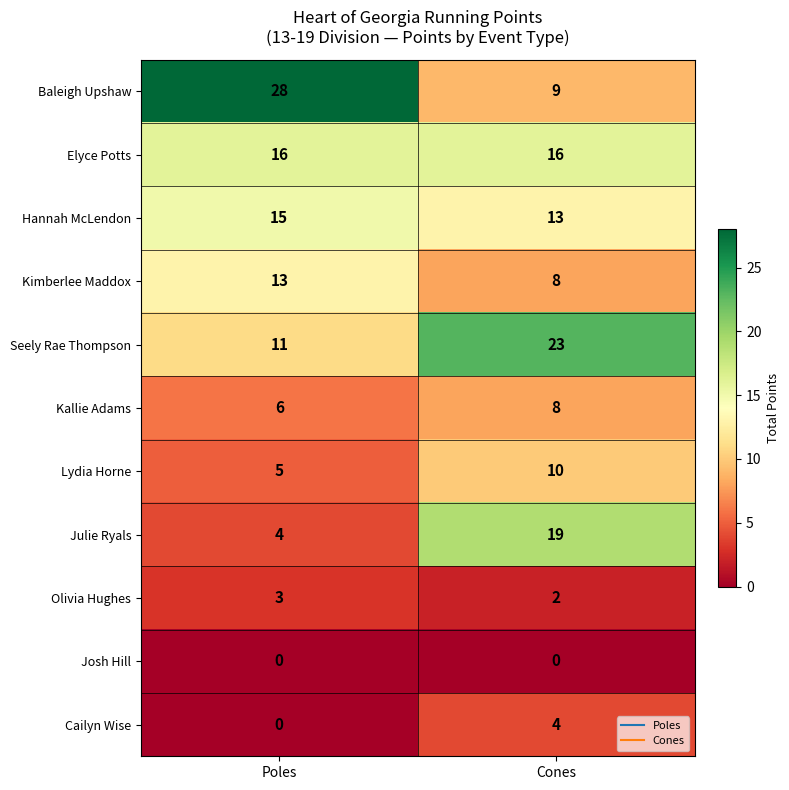

At which label is Cailyn Wise closest to 2?

Poles